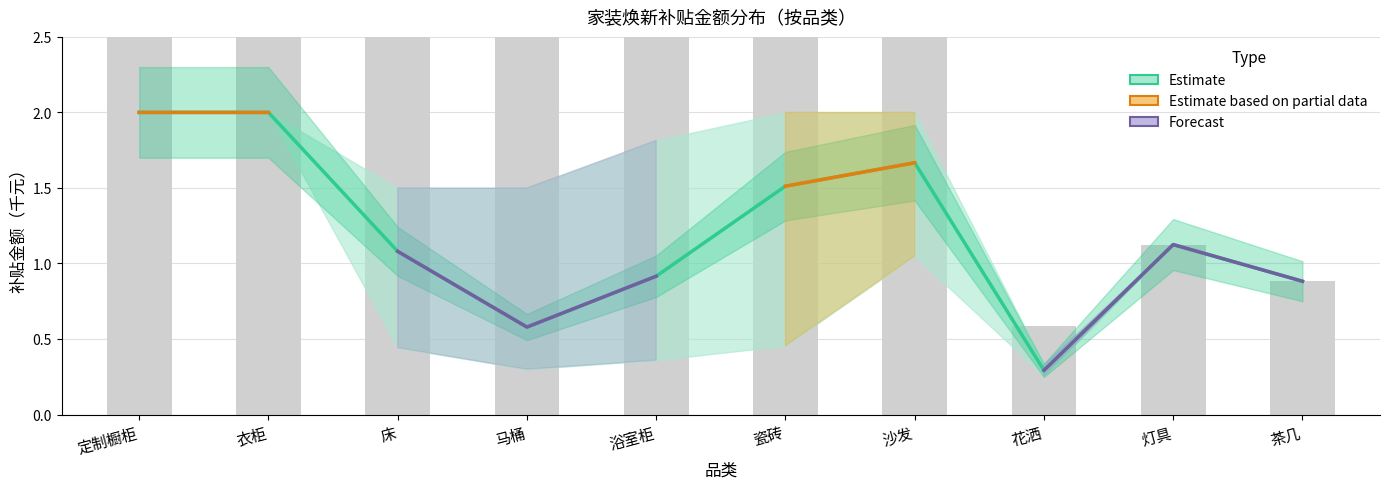

At which category does the chart reach its minimum across all series?

花洒